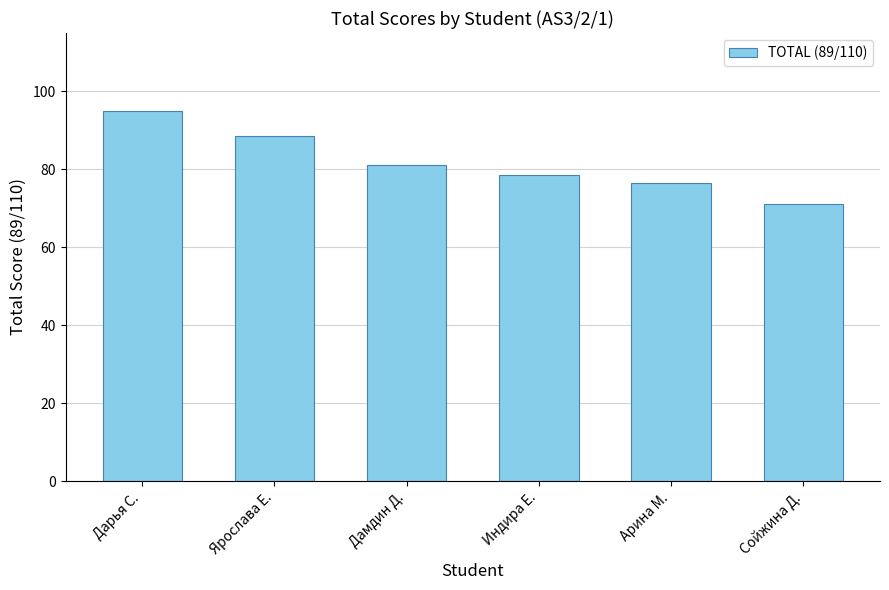

Is it true that the value at Ярослава Е. is 88.5?

True